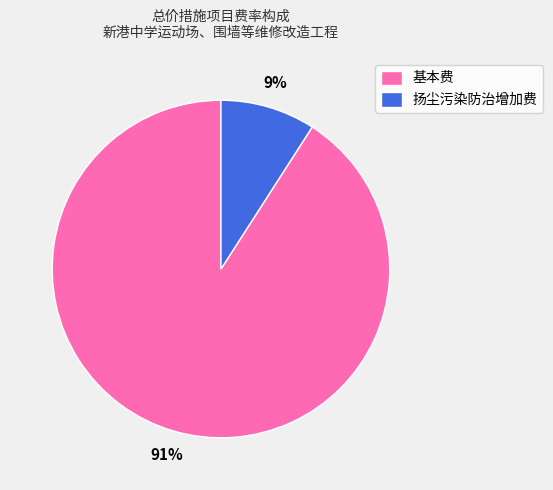

To the nearest percent, what is the difference between the largest and smallest slice percentages?

82%